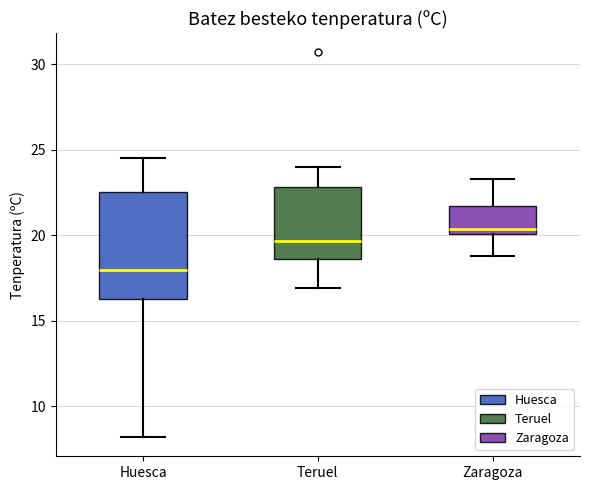

Where is the upper edge of the box for Teruel on the y-axis? The values are not printed on the chart, so give them approximately, as read against the axis.

23.0